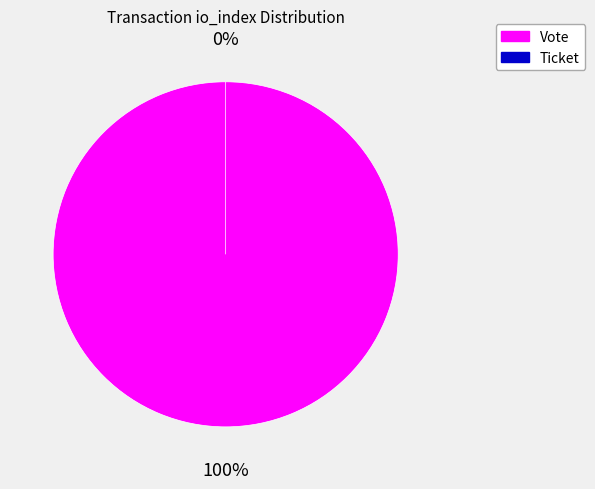

What is the smallest slice in the pie chart?

Ticket